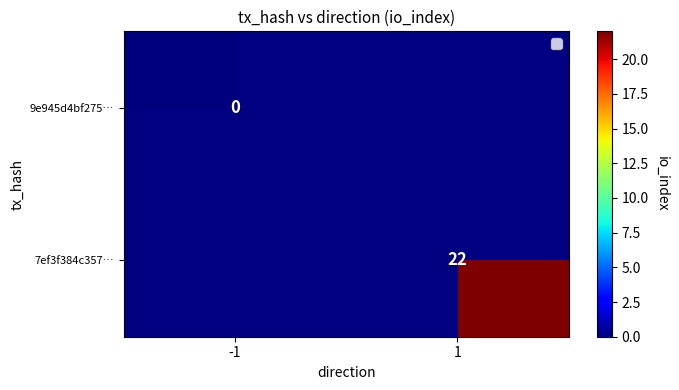

At which category does the chart reach its minimum across all series?

-1